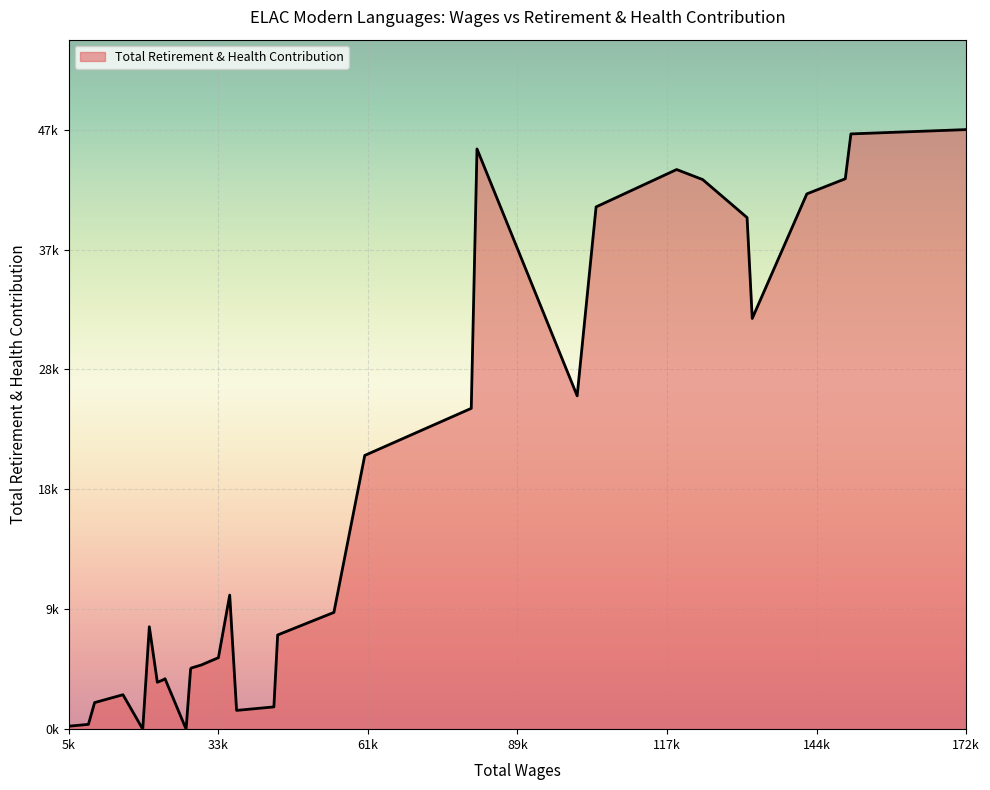

Reading left to right, what are all the values shown in this chart?

172805=47390	151368=47050	150323=43504	143170=42310	133008=32463	132048=40435	123788=43440	118942=44234	103955=41280	100432=26347	81796=45862	80729=25358	60915=21637	55170=9229	44708=7446	44004=1760	37065=1483	35785=10599	33687=5652	30481=5070	28626=4833	28506=4741	27671=0	23751=3985	23280=3873	22319=3708	22319=3708	22319=3708	20829=8096	19609=0	15925=2723	10648=2100	9498=380	5830=233